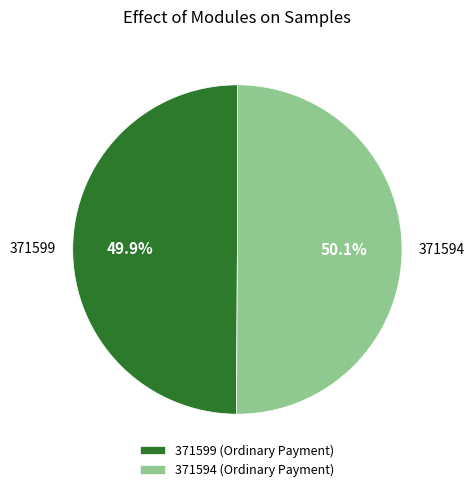

To the nearest percent, what percentage of the pie is 371594?

50%